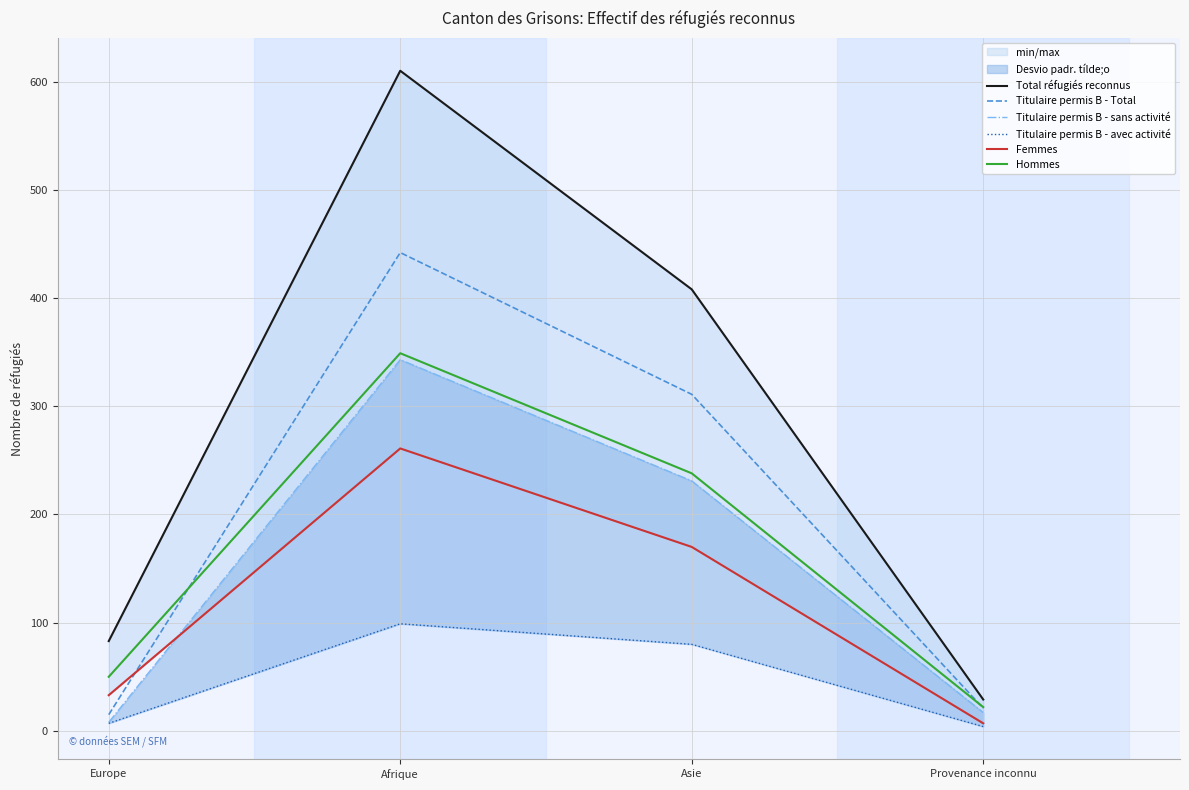

What is the sum of all Titulaire permis B - sans activité values?

599